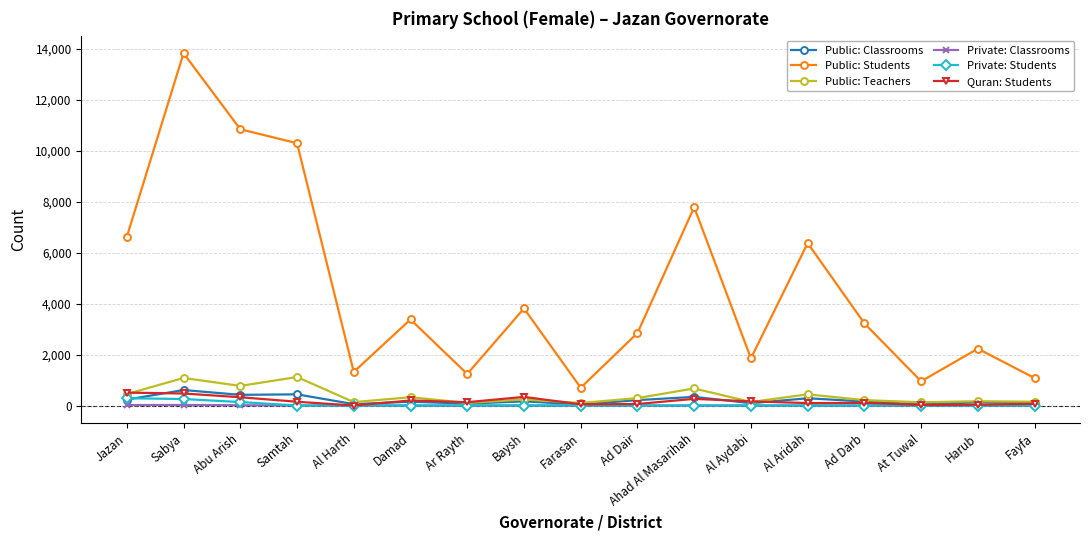

How many interior local peaks does the Public: Students series have?

6